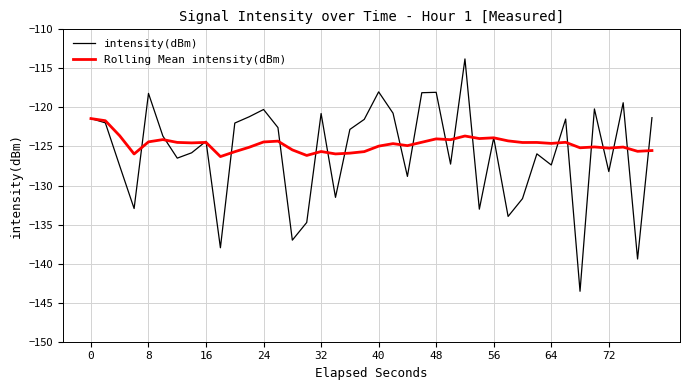

How many lines are shown in the chart?

2